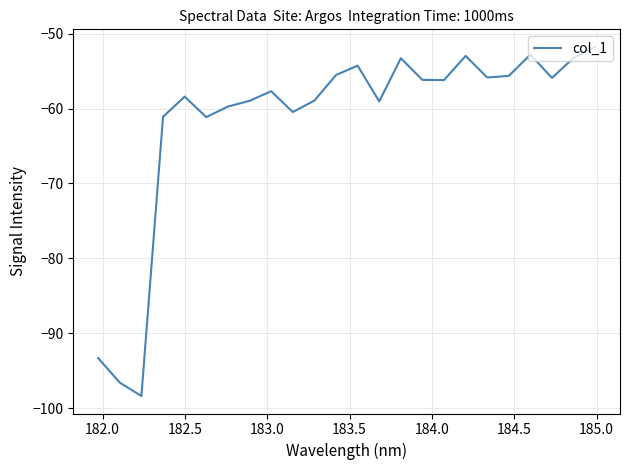

What is the maximum value shown in the chart?

-51.8